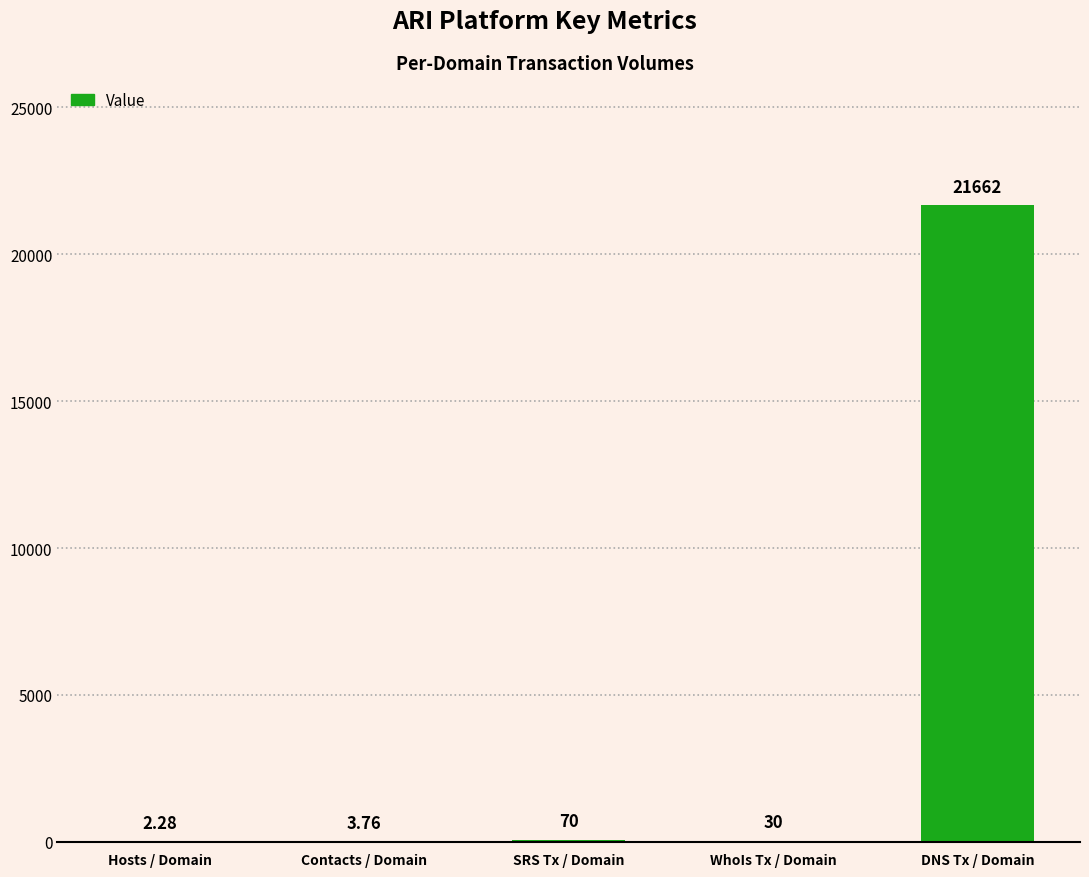

Between WhoIs Tx / Domain and SRS Tx / Domain, which is larger?

SRS Tx / Domain